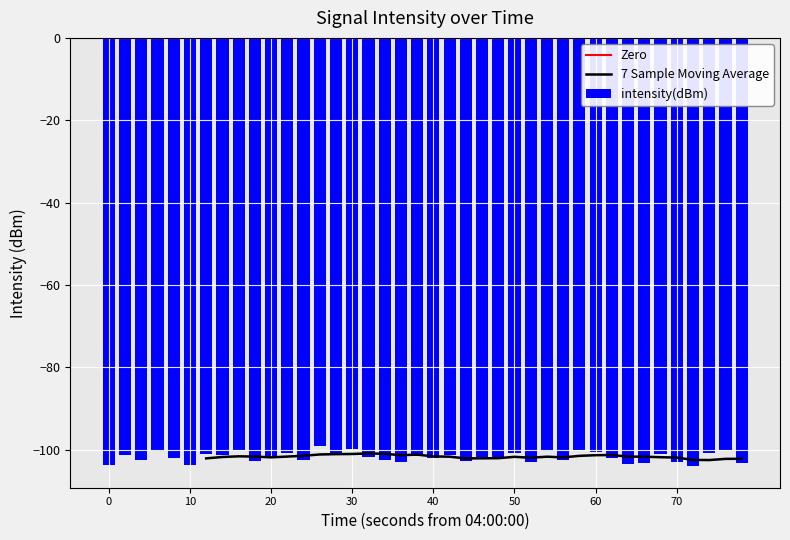

Does the chart contain stacked bars?

No